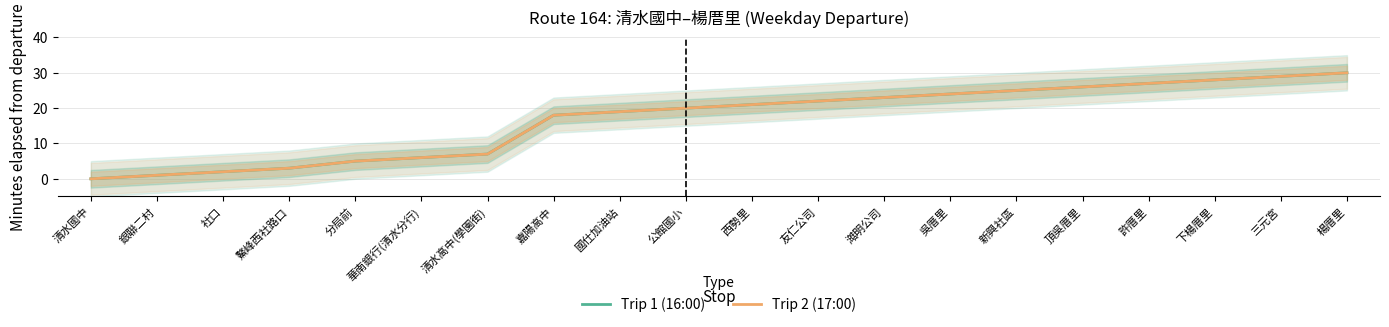

Is the value of Trip 1 (16:00) at 澔明公司 greater than the value of Trip 2 (17:00) at 楊厝里?

No